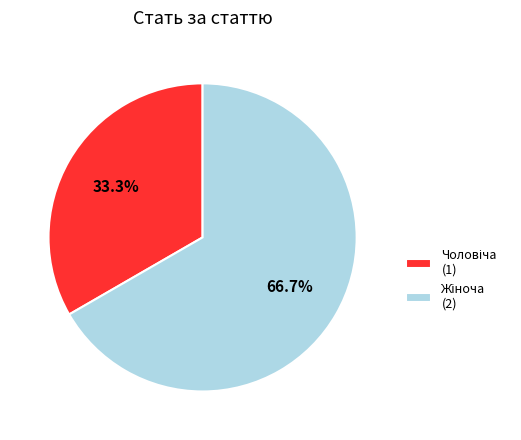

How many segments does this pie chart have?

2